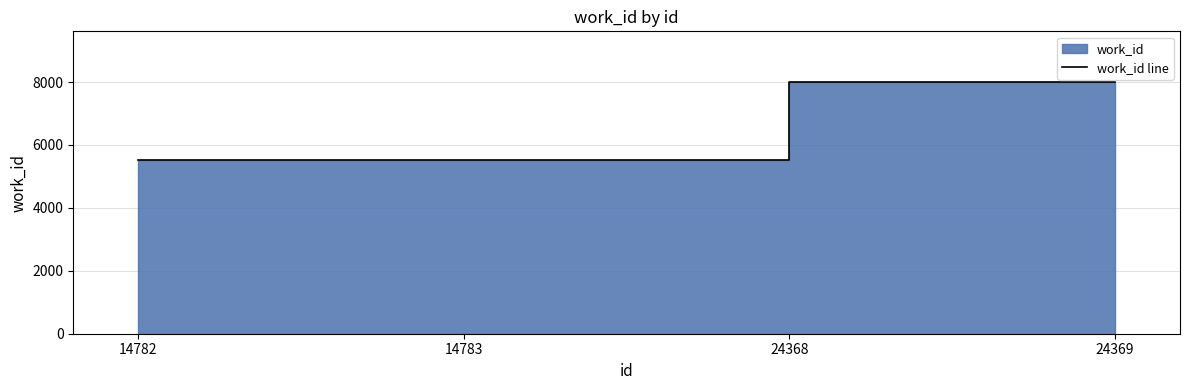

What is the difference between the second highest and second lowest values?

2491